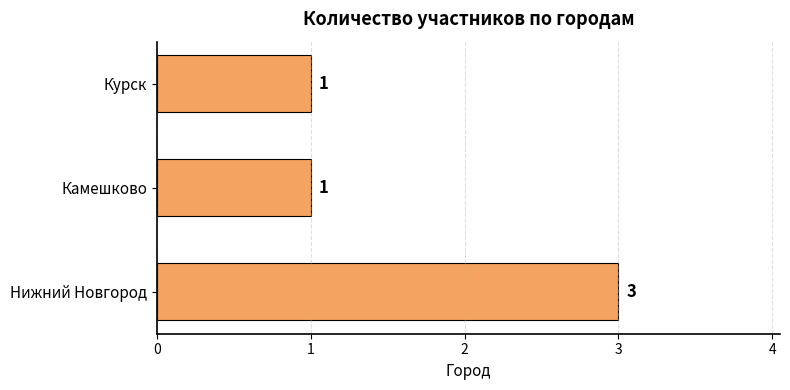

True or false: the data shows 3 at Нижний Новгород.

True